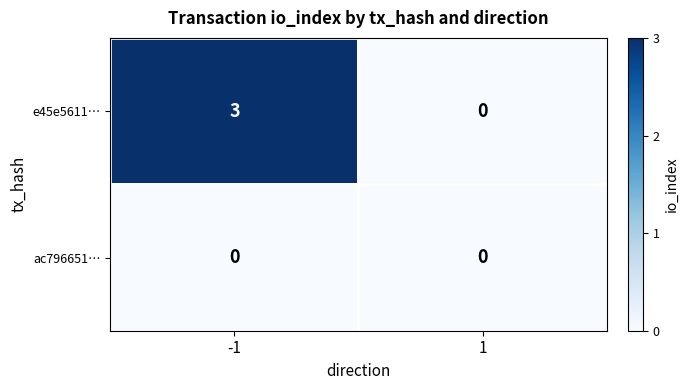

What is the highest value of the e45e5611… series?

3